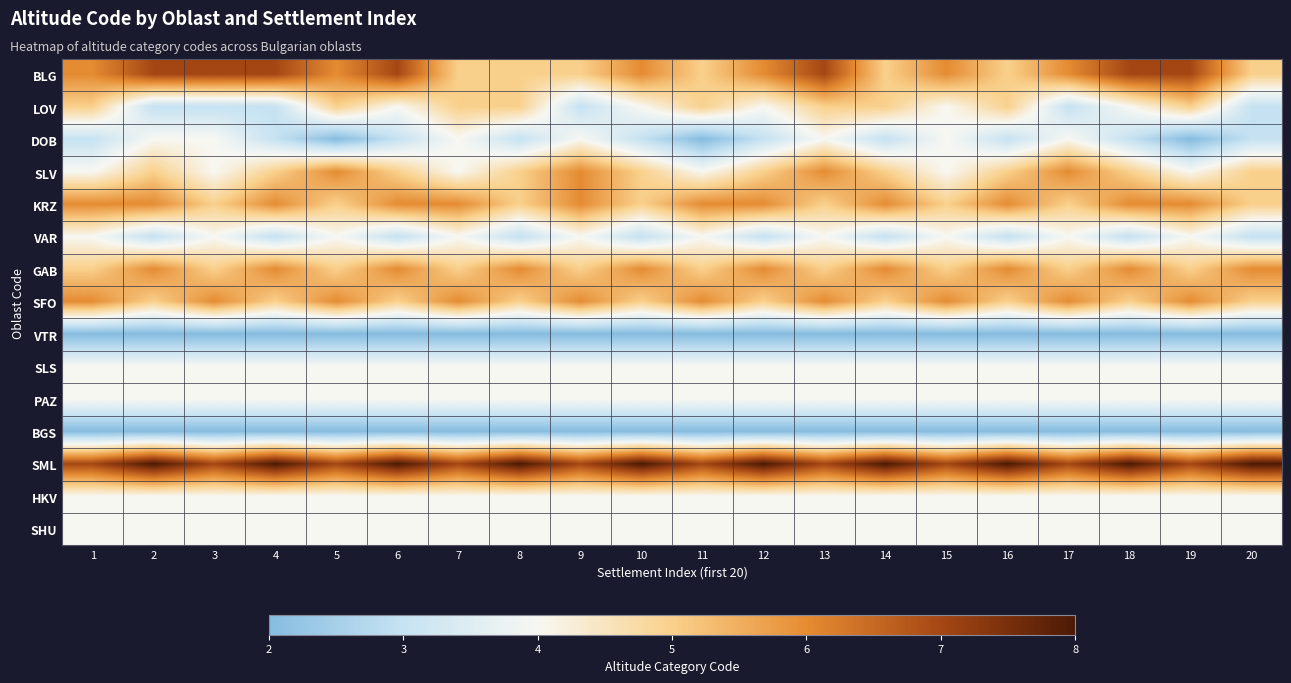

Reading left to right, what are all the values shown in this chart?

BLG: 1=6	2=7	3=7	4=7	5=6	6=7	7=5	8=5	9=5	10=6	11=5	12=6	13=7	14=5	15=6	16=5	17=6	18=7	19=7	20=5
LOV: 1=5	2=3	3=3	4=3	5=5	6=4	7=5	8=5	9=3	10=4	11=5	12=4	13=5	14=5	15=4	16=5	17=3	18=4	19=5	20=3
DOB: 1=3	2=4	3=4	4=3	5=2	6=3	7=4	8=3	9=4	10=3	11=2	12=3	13=4	14=3	15=4	16=3	17=4	18=3	19=2	20=3
SLV: 1=4	2=5	3=4	4=5	5=6	6=5	7=4	8=5	9=6	10=5	11=4	12=5	13=6	14=5	15=4	16=5	17=6	18=5	19=4	20=5
KRZ: 1=6	2=6	3=5	4=6	5=5	6=6	7=6	8=5	9=6	10=5	11=6	12=6	13=5	14=6	15=5	16=6	17=5	18=6	19=6	20=5
VAR: 1=4	2=3	3=4	4=3	5=4	6=3	7=4	8=3	9=4	10=3	11=4	12=3	13=4	14=3	15=4	16=3	17=4	18=3	19=4	20=3
GAB: 1=5	2=6	3=5	4=6	5=5	6=6	7=5	8=6	9=5	10=6	11=5	12=6	13=5	14=6	15=5	16=6	17=5	18=6	19=5	20=6
SFO: 1=6	2=5	3=6	4=5	5=6	6=5	7=6	8=5	9=6	10=5	11=6	12=5	13=6	14=5	15=6	16=5	17=6	18=5	19=6	20=5
VTR: 1=2	2=2	3=2	4=2	5=2	6=2	7=2	8=2	9=2	10=2	11=2	12=2	13=2	14=2	15=2	16=2	17=2	18=2	19=2	20=2
SLS: 1=4	2=4	3=4	4=4	5=4	6=4	7=4	8=4	9=4	10=4	11=4	12=4	13=4	14=4	15=4	16=4	17=4	18=4	19=4	20=4
PAZ: 1=4	2=4	3=4	4=4	5=4	6=4	7=4	8=4	9=4	10=4	11=4	12=4	13=4	14=4	15=4	16=4	17=4	18=4	19=4	20=4
BGS: 1=2	2=2	3=2	4=2	5=2	6=2	7=2	8=2	9=2	10=2	11=2	12=2	13=2	14=2	15=2	16=2	17=2	18=2	19=2	20=2
SML: 1=7	2=8	3=7	4=8	5=7	6=8	7=7	8=8	9=7	10=8	11=7	12=8	13=7	14=8	15=7	16=8	17=7	18=8	19=7	20=8
HKV: 1=4	2=4	3=4	4=4	5=4	6=4	7=4	8=4	9=4	10=4	11=4	12=4	13=4	14=4	15=4	16=4	17=4	18=4	19=4	20=4
SHU: 1=4	2=4	3=4	4=4	5=4	6=4	7=4	8=4	9=4	10=4	11=4	12=4	13=4	14=4	15=4	16=4	17=4	18=4	19=4	20=4